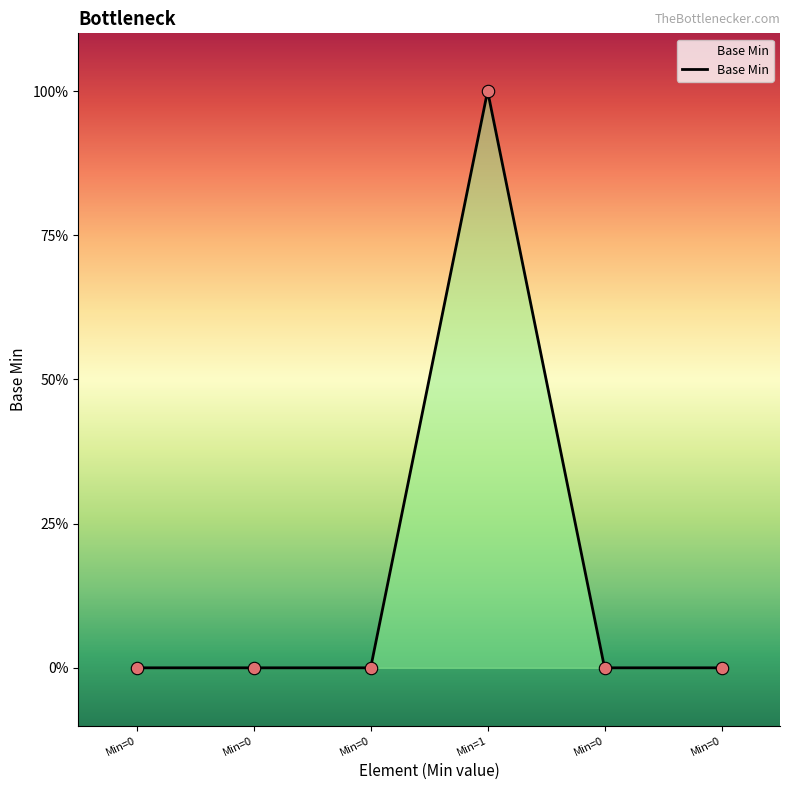

Does the chart have visible grid lines?

No